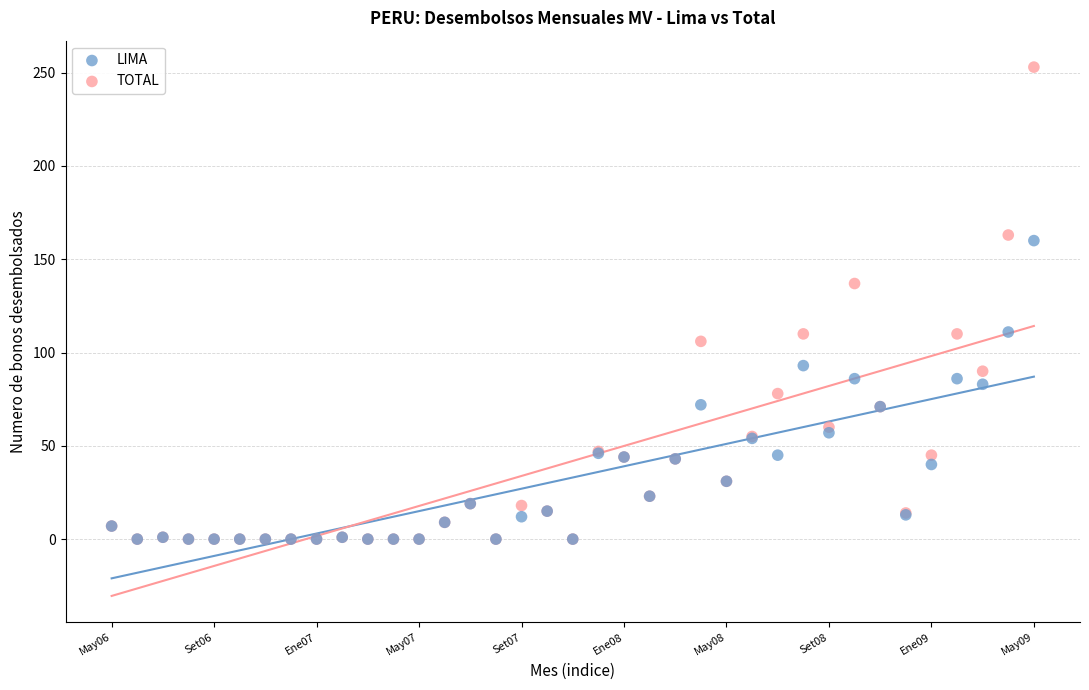

Across all series, what Y value is closest to 126?

137